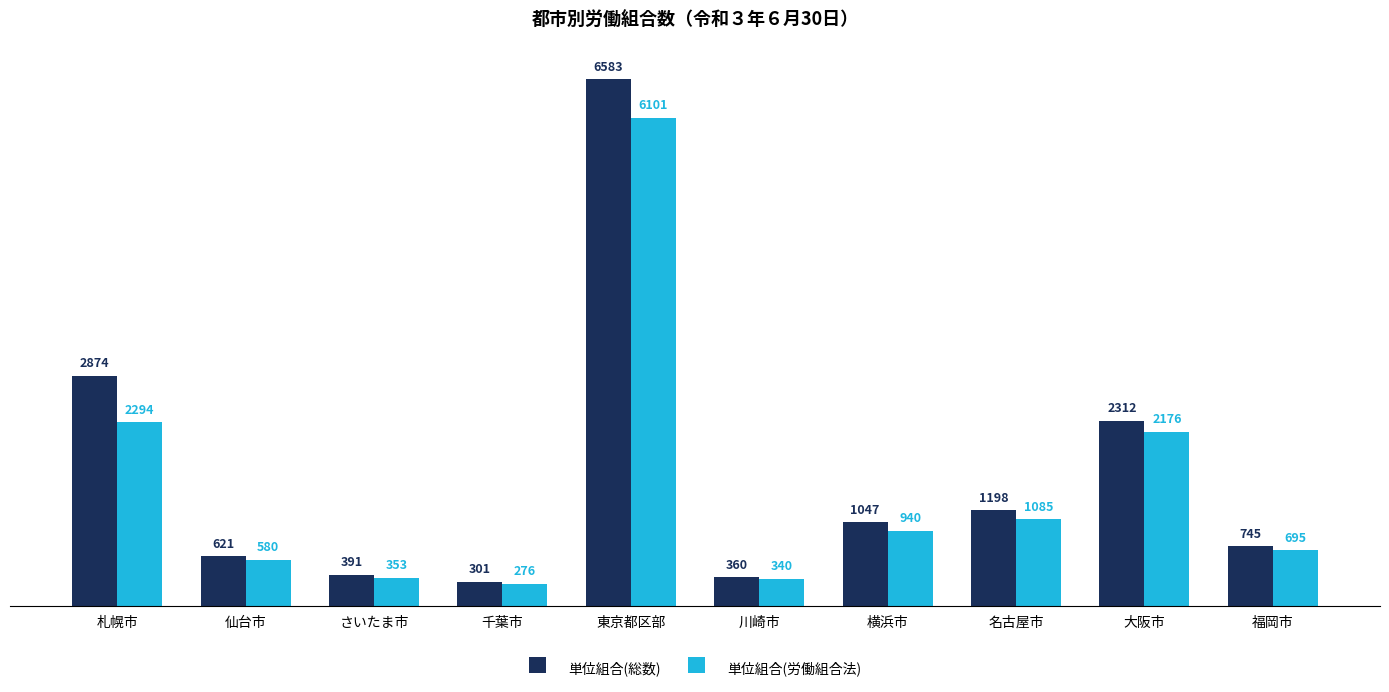

Are the bars horizontal?

No